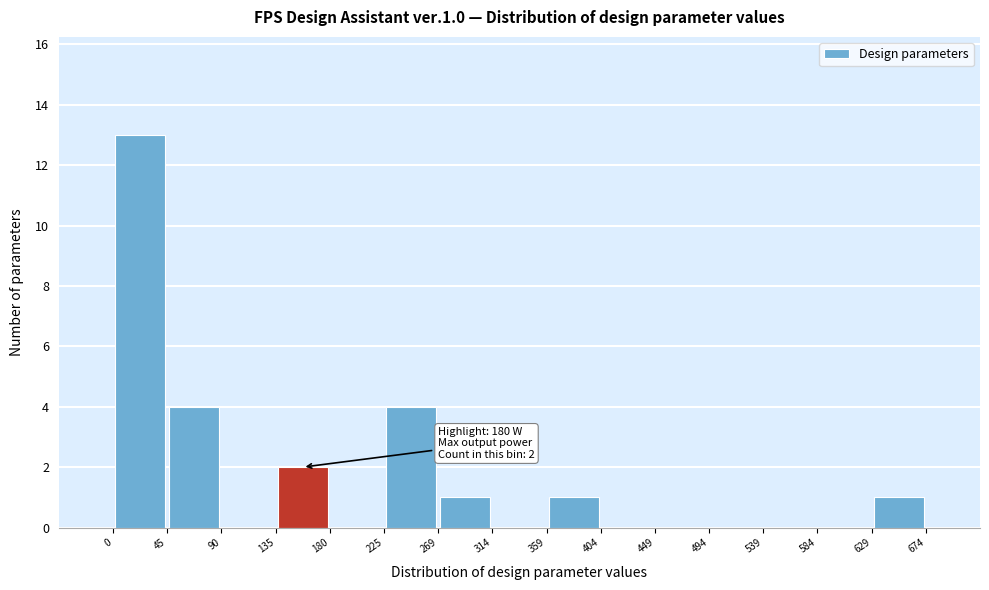

Over which range of the x-axis is the bar tallest?

0 to 45